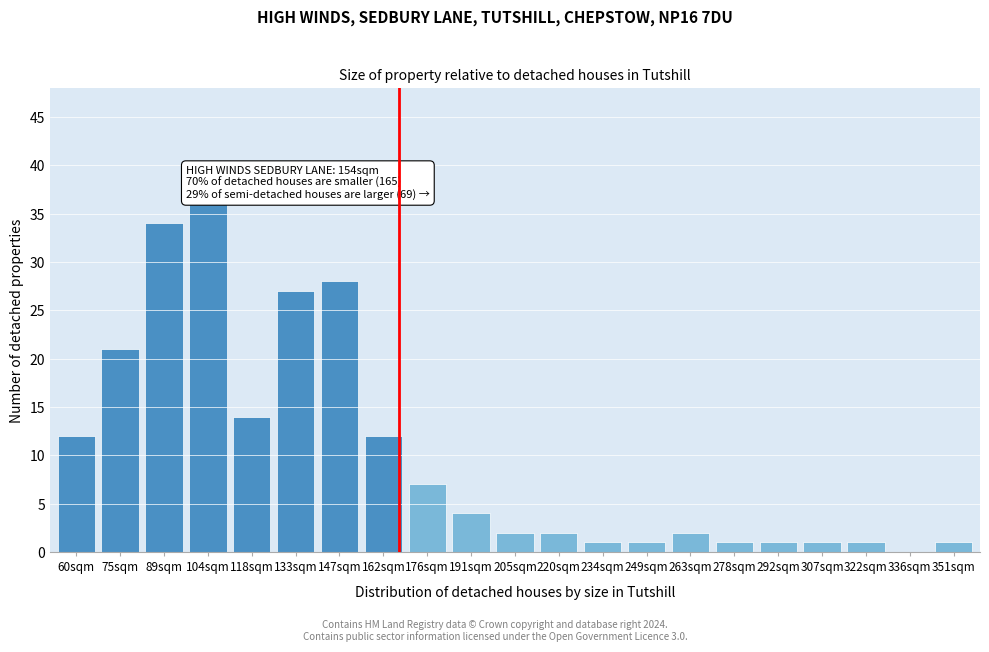

Reading right to left, what are all the values shown in this chart?

351sqm=1	336sqm=0	322sqm=1	307sqm=1	292sqm=1	278sqm=1	263sqm=2	249sqm=1	234sqm=1	220sqm=2	205sqm=2	191sqm=4	176sqm=7	162sqm=12	147sqm=28	133sqm=27	118sqm=14	104sqm=36	89sqm=34	75sqm=21	60sqm=12